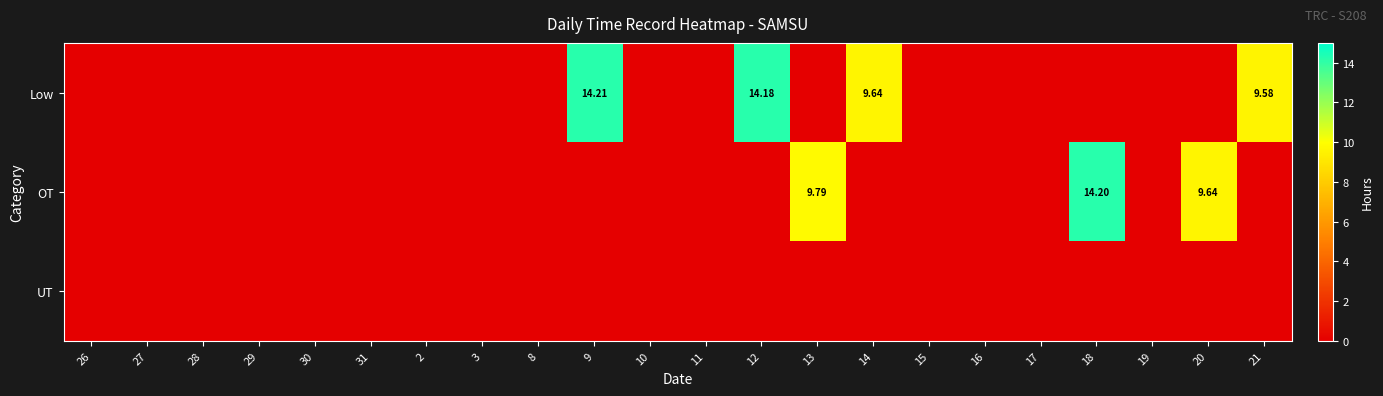

What is the difference between the maximum and minimum values in the Low series?

14.2